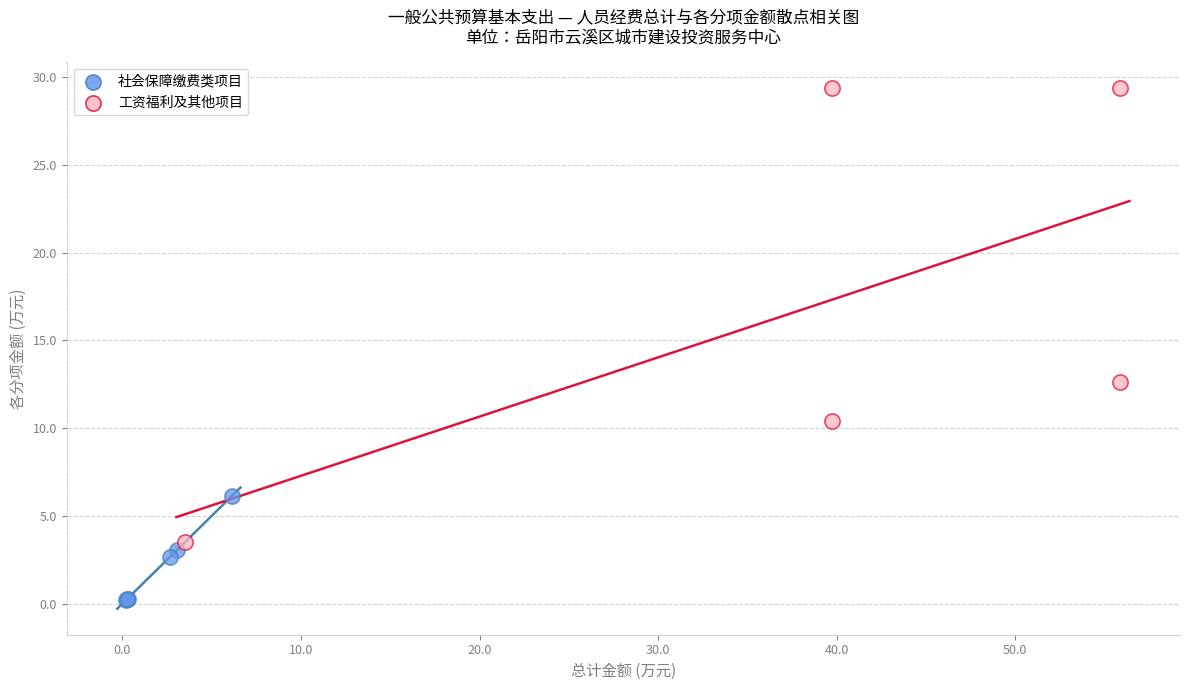

Which series contains the highest Y value?

工资福利及其他项目